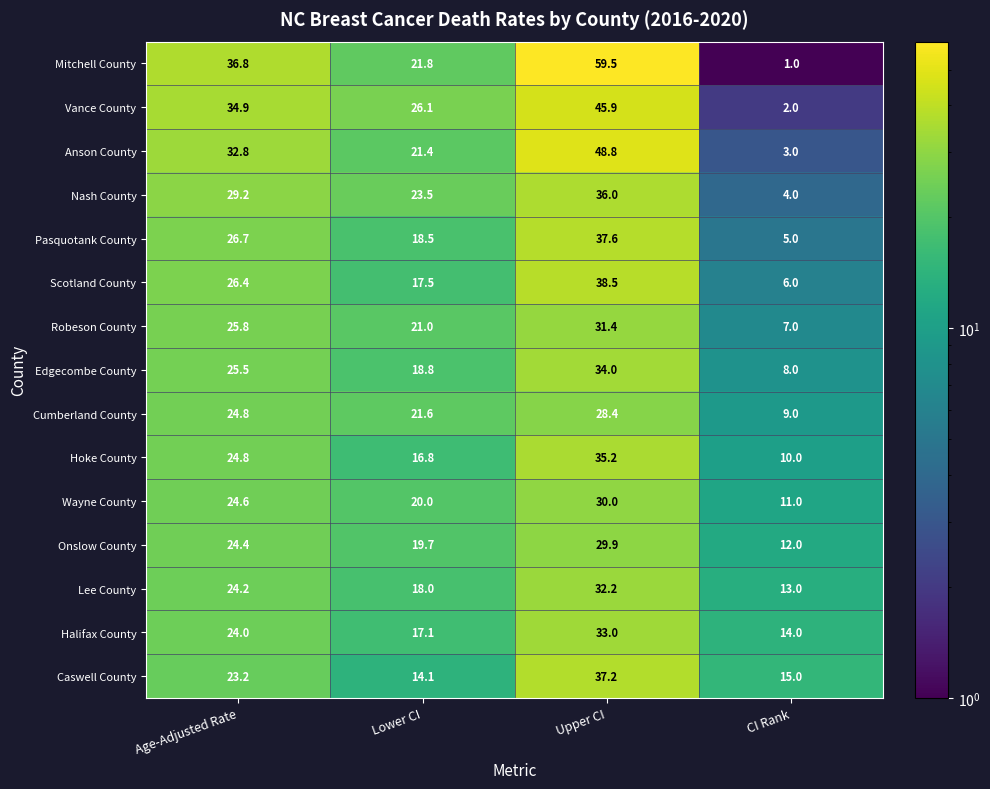

Which label corresponds to the smallest value in the chart?

CI Rank